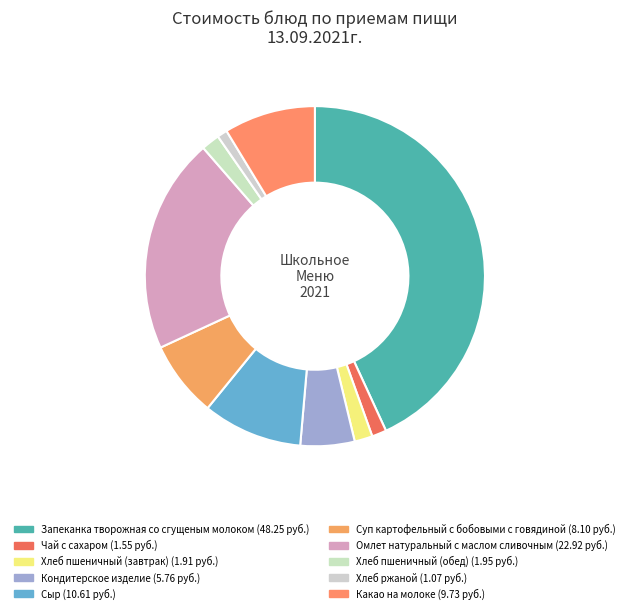

What percentage is NOT represented by Хлеб пшеничный (обед)?

98.3%